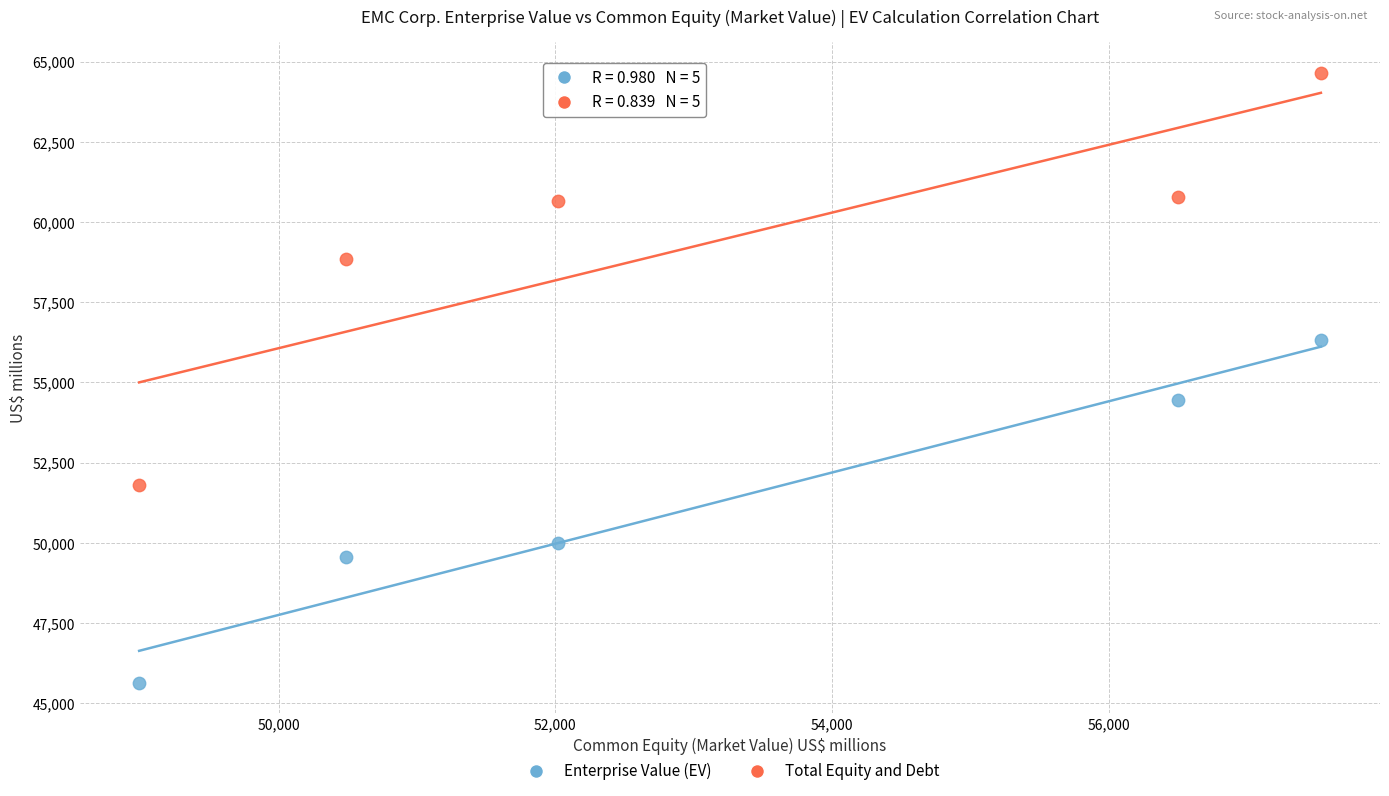

Across all data points, what is the average X value?

53106